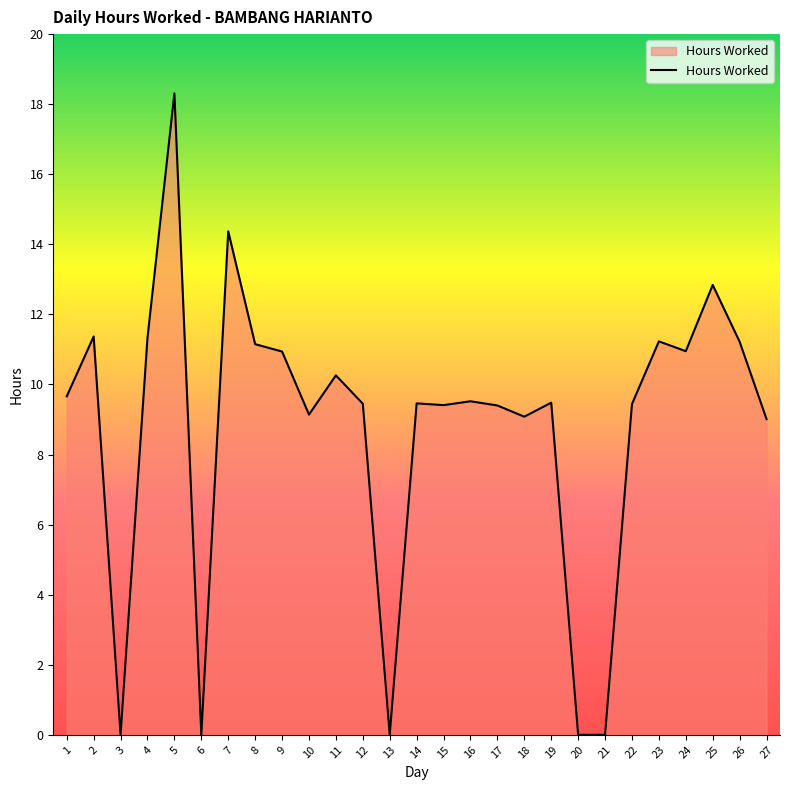

How many lines are shown in the chart?

1